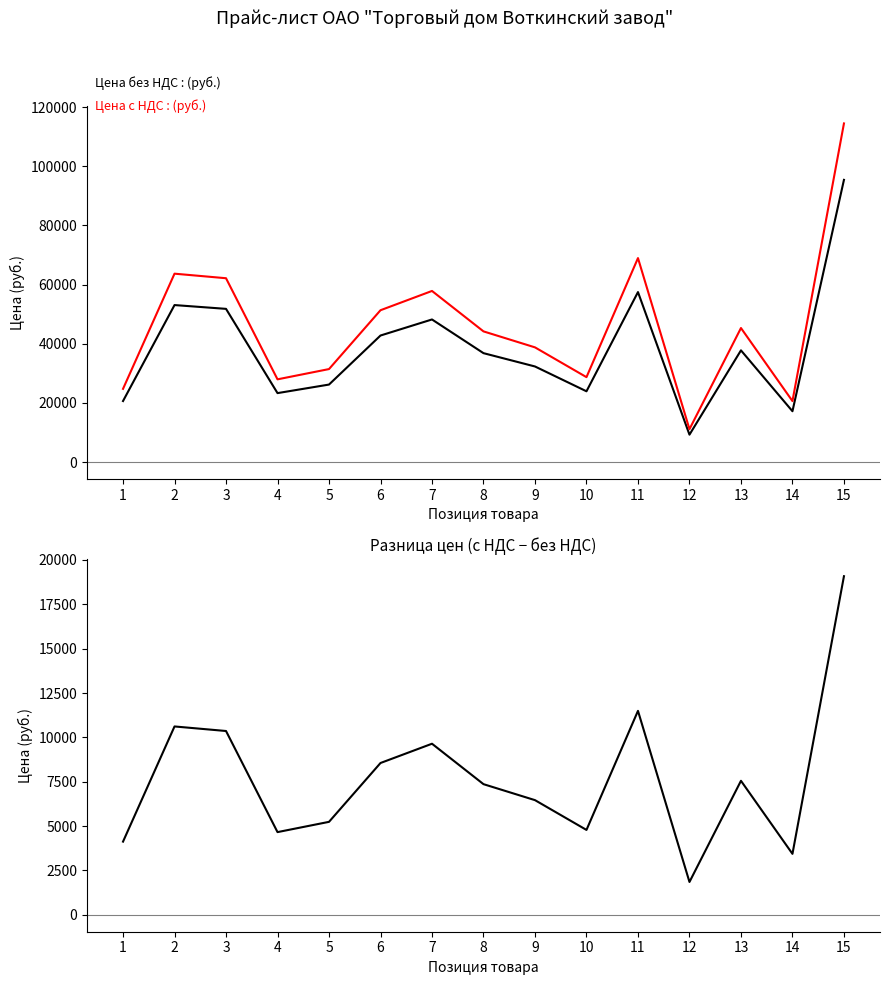

List the series in order of their overall mean, lowest first.

Разница (с НДС - без НДС), Цена без НДС, Цена с НДС